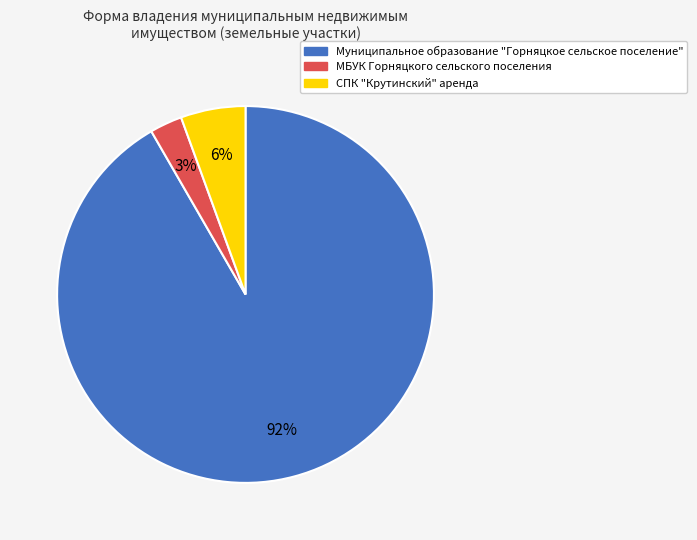

Which category has the smallest portion of the pie?

МБУК Горняцкого сельского поселения